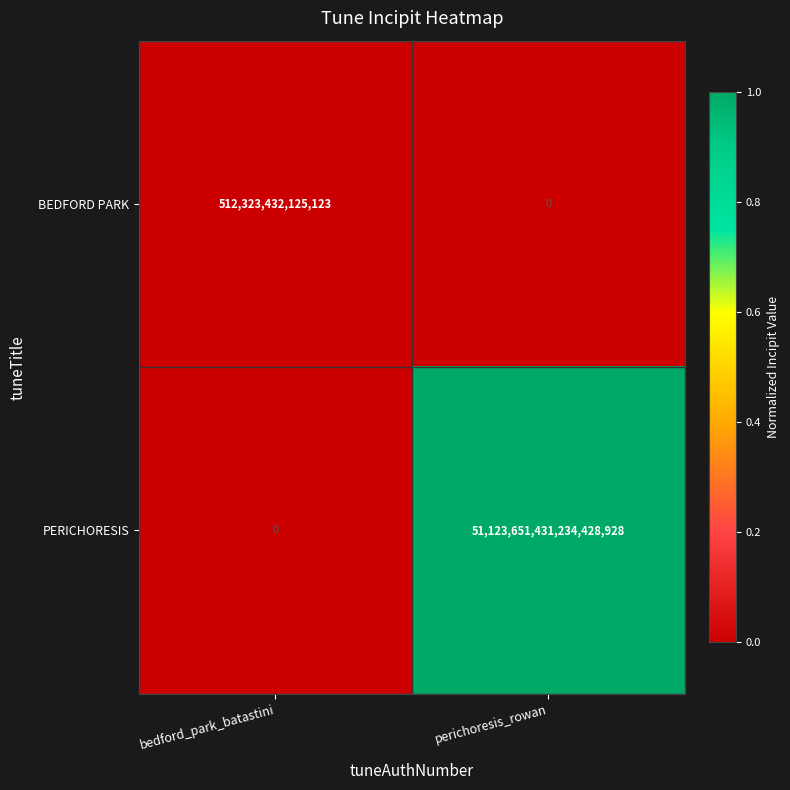

How many categories are shown in the chart?

2